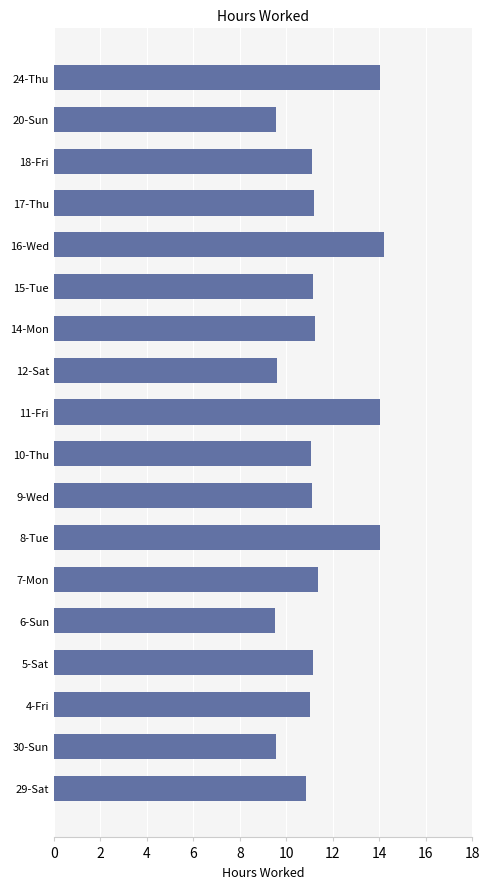

What is the ratio of the value at 20-Sun to the value at 14-Mon?

0.8